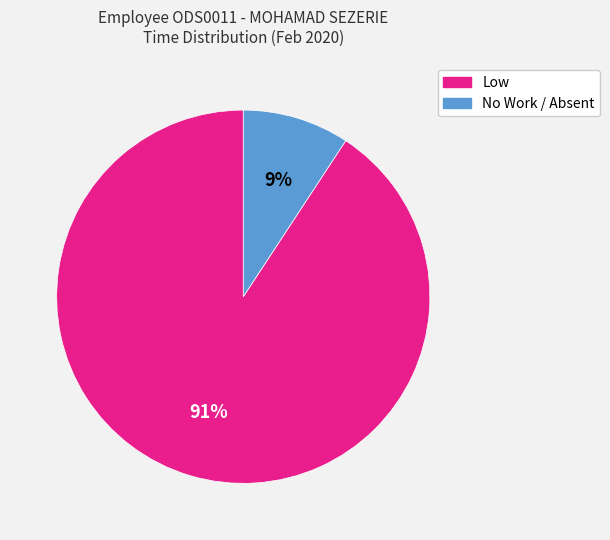

How many slices are in this pie chart?

2